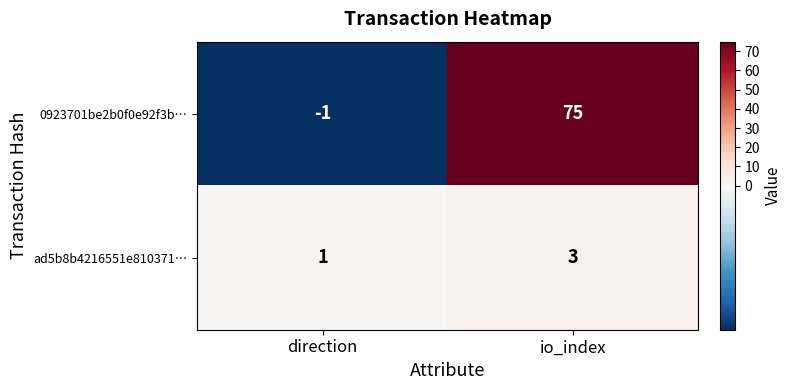

At which label is 0923701be2b0f0e92f3b… closest to 37?

direction